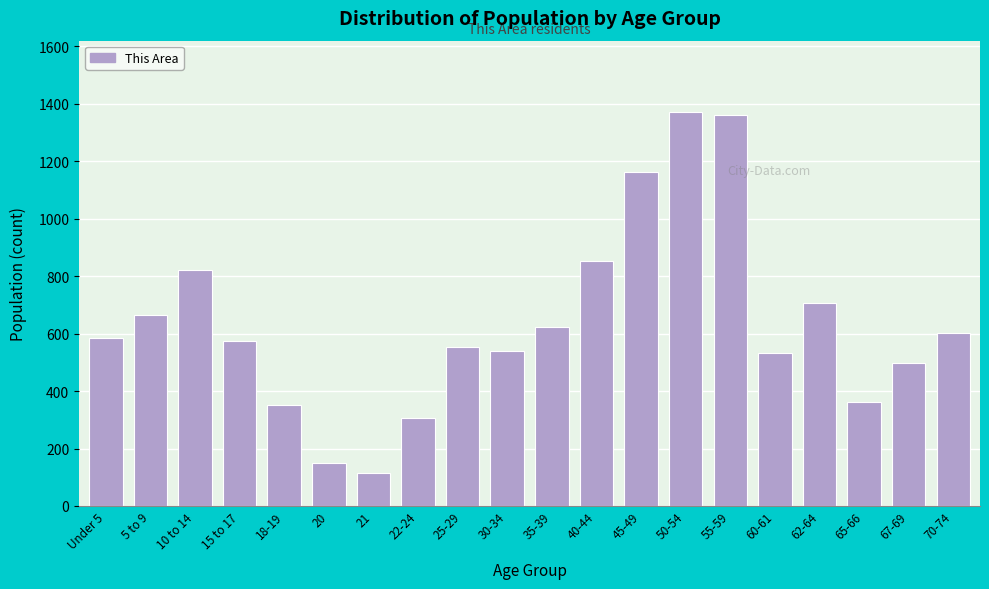

What is the minimum value shown in the chart?

115